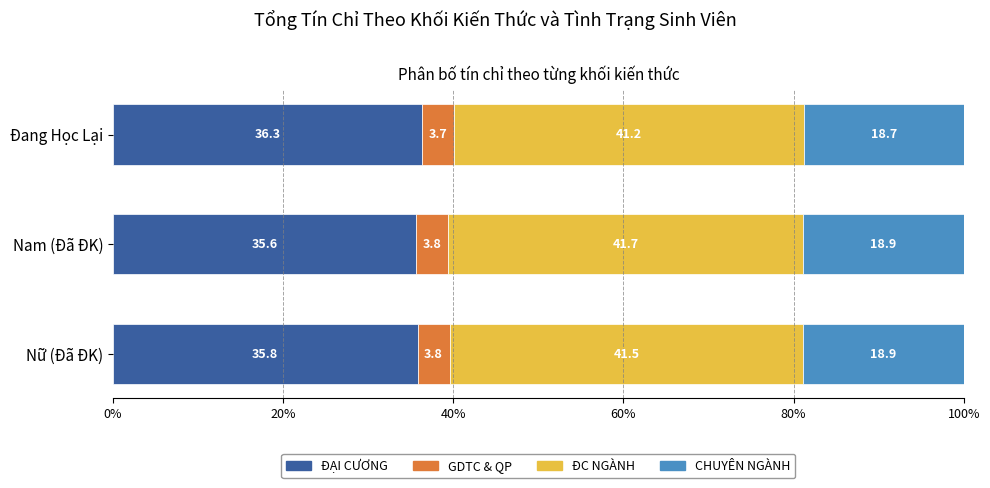

Is it true that ĐẠI CƯƠNG equals 21.4 at Nam (Đã ĐK)?

False